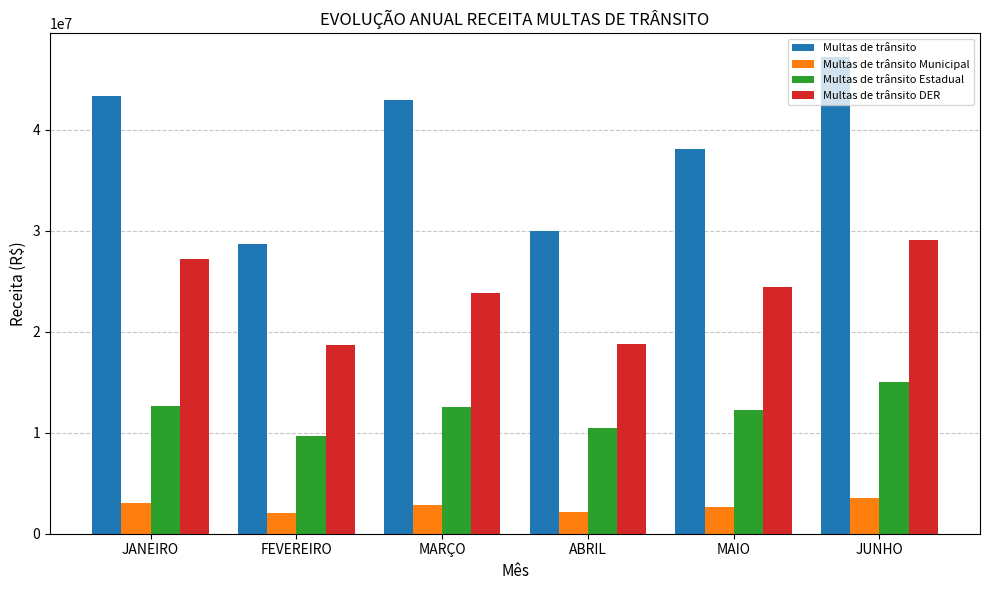

What is the total value across all series at FEVEREIRO?

59051180.6